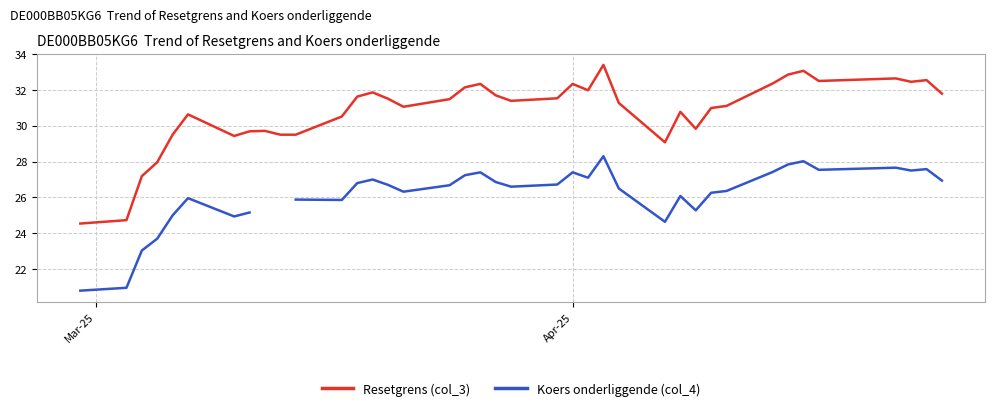

How many data points in Resetgrens (col_3) are above 31?

23